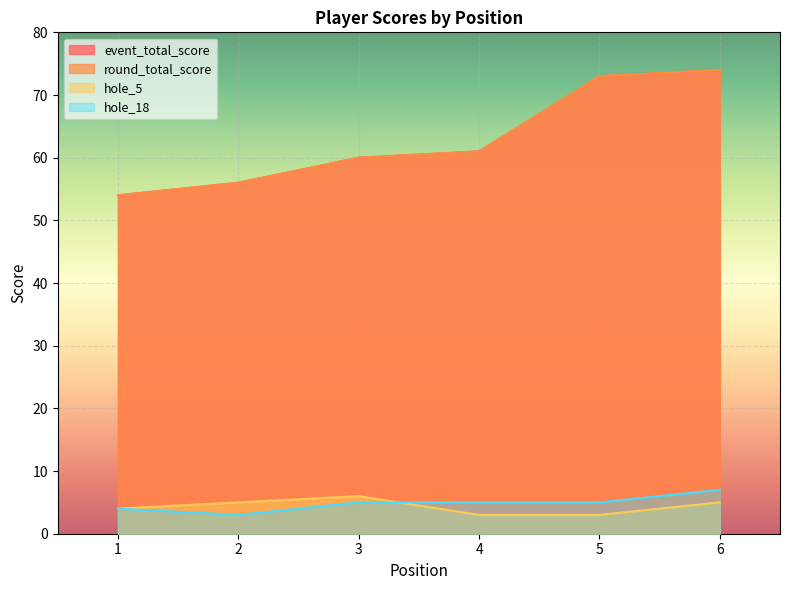

At which category is the sum across all series the highest?

6